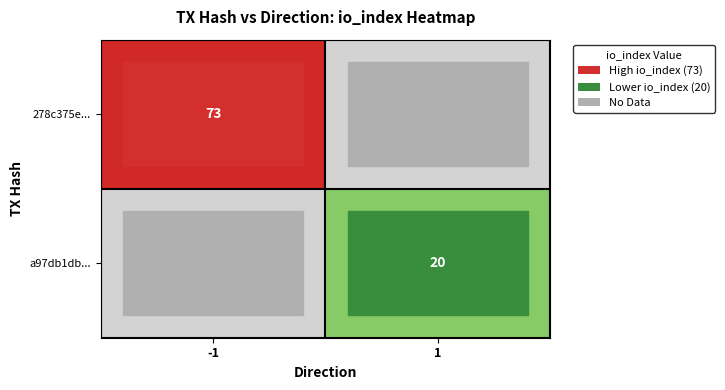

The 278c375e... series shows 44 at -1. True or false?

False